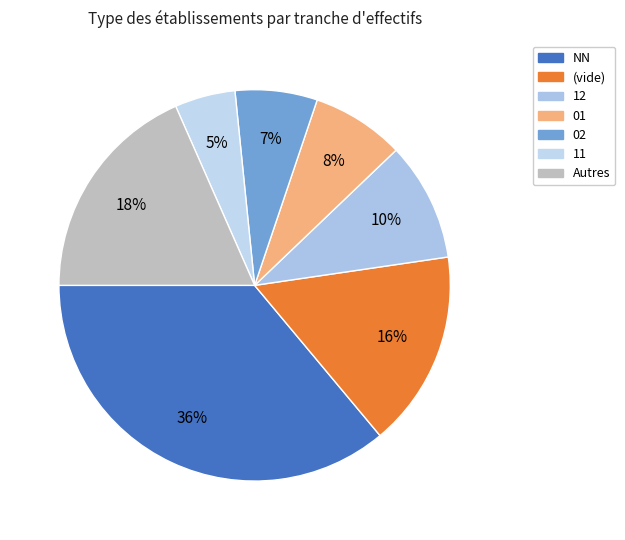

To the nearest percent, what is the average slice percentage?

14%